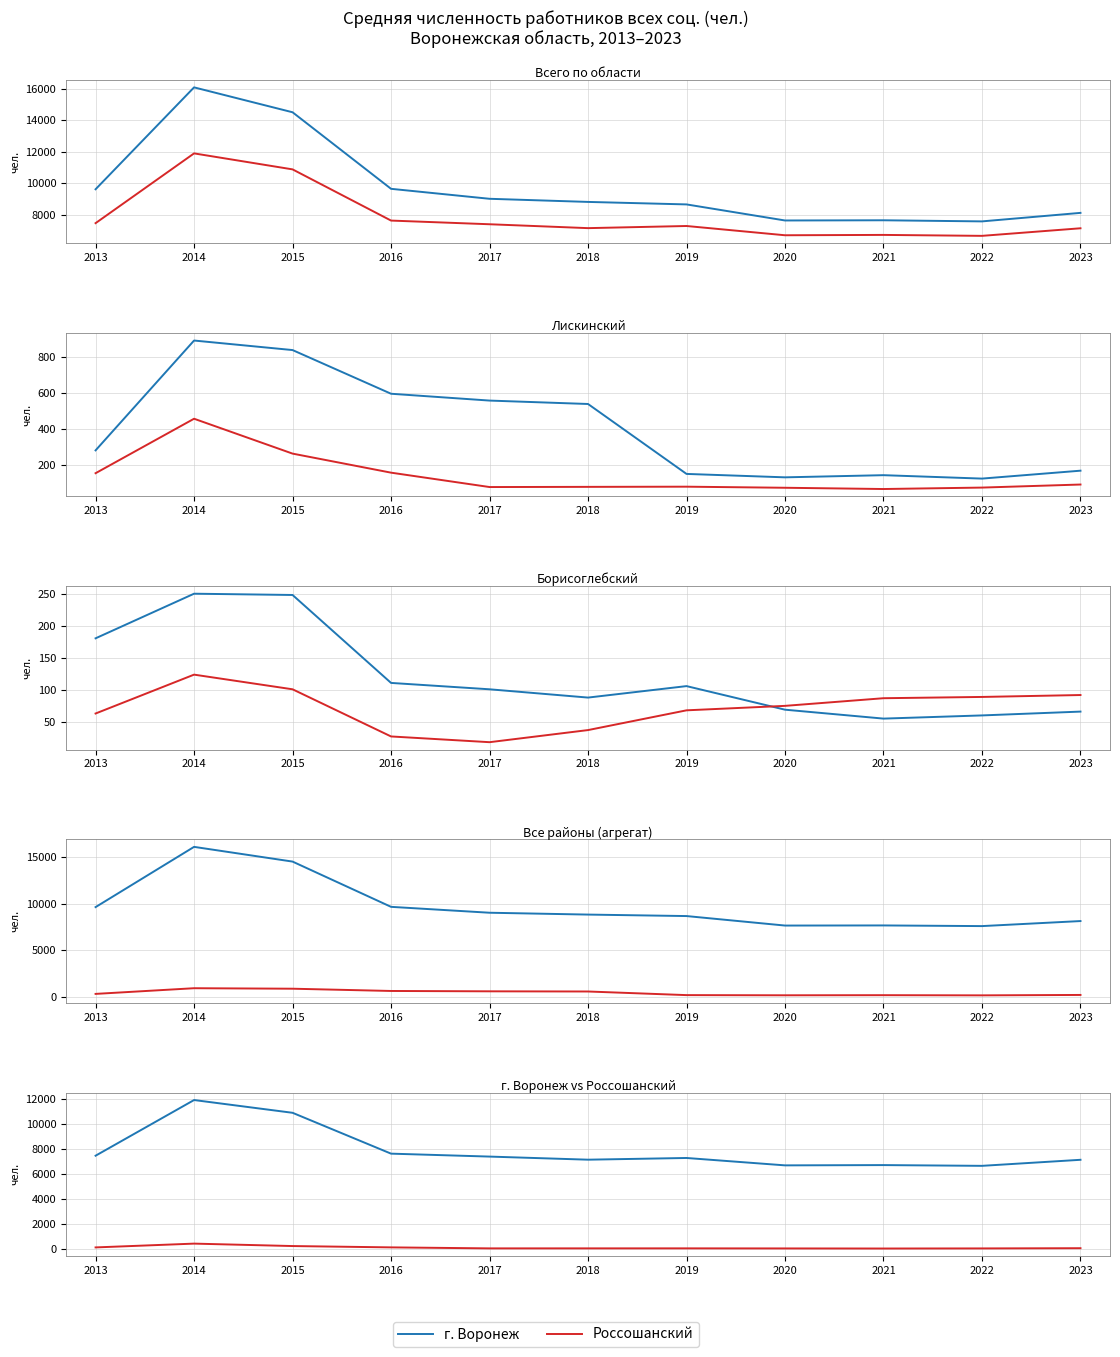

True or false: Борисоглебский has more than 2 interior local peaks.

False